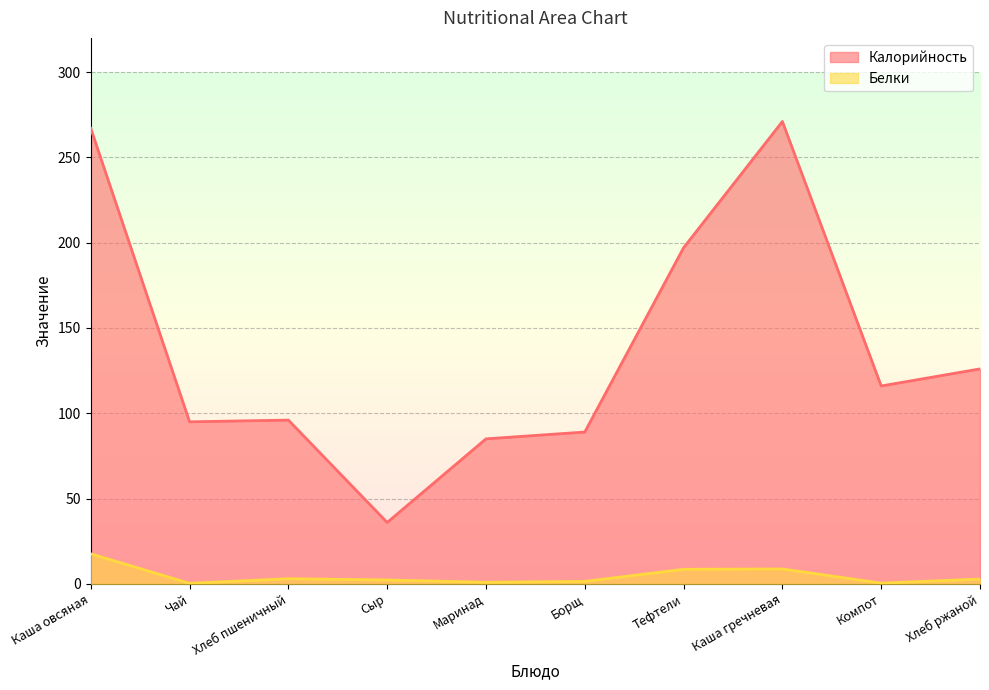

At Тефтели, list the series in order from smallest to largest.

Белки, Калорийность